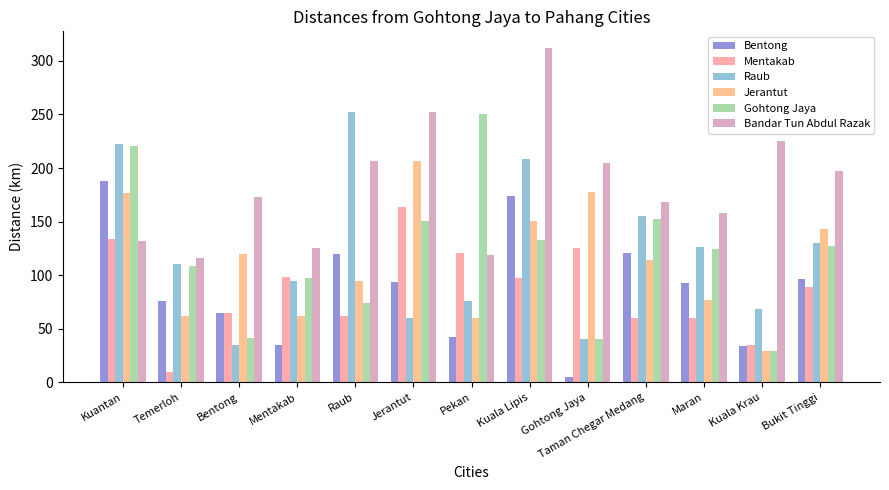

Between Kuantan and Jerantut, which series saw the biggest shift?

Raub